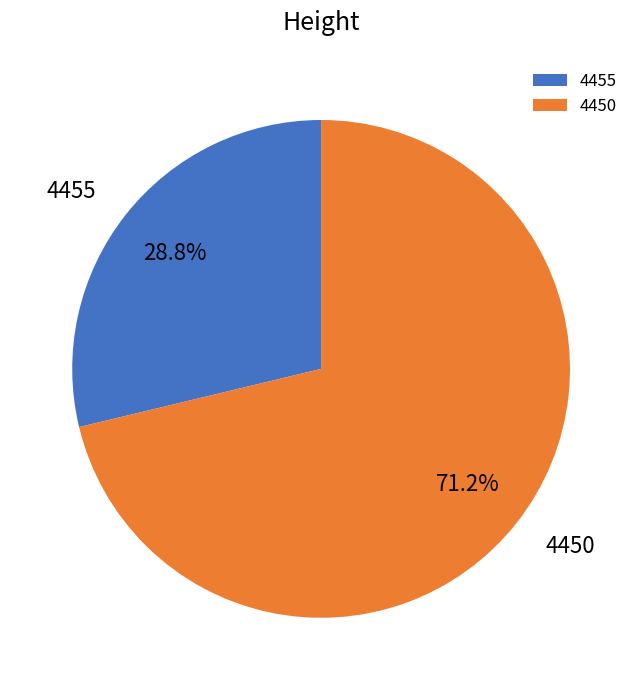

What percentage is the 4455 slice, to the nearest percent?

29%